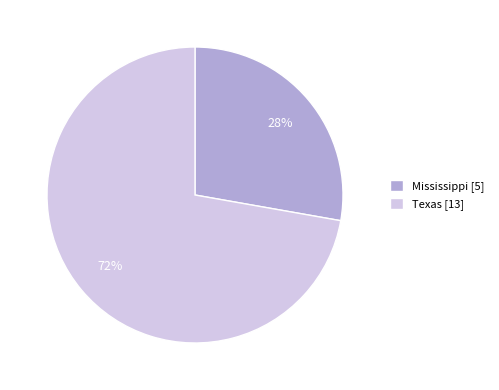

What percentage is the Mississippi slice, to the nearest percent?

28%